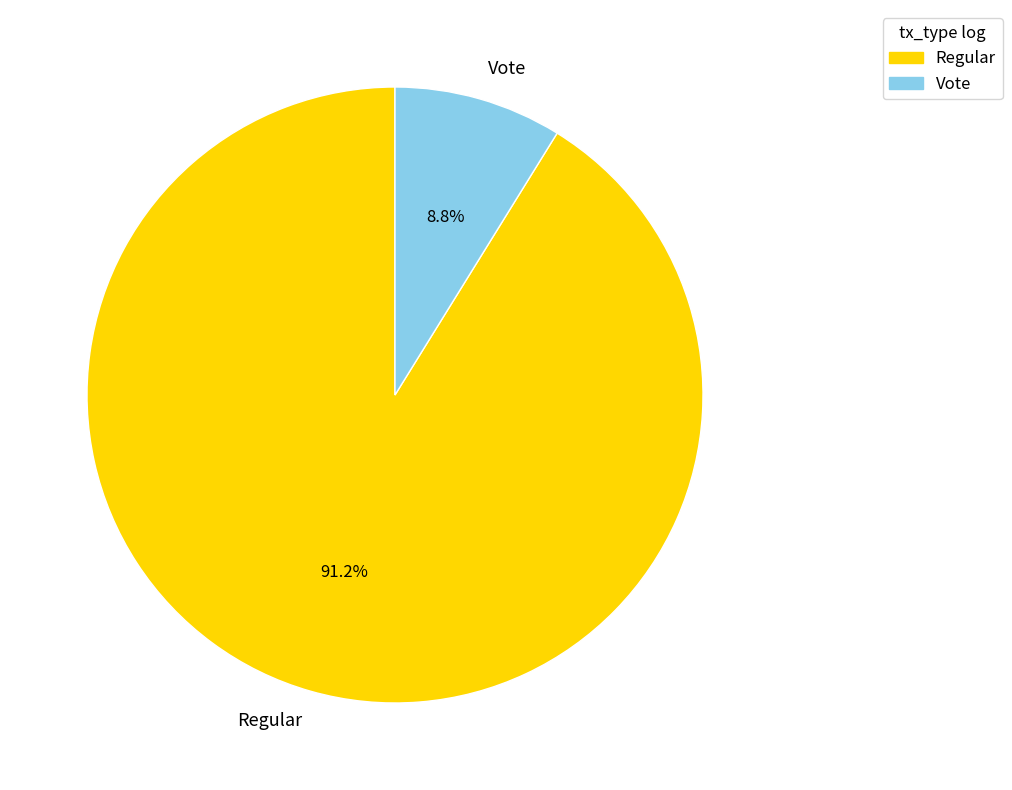

How many slices are in this pie chart?

2